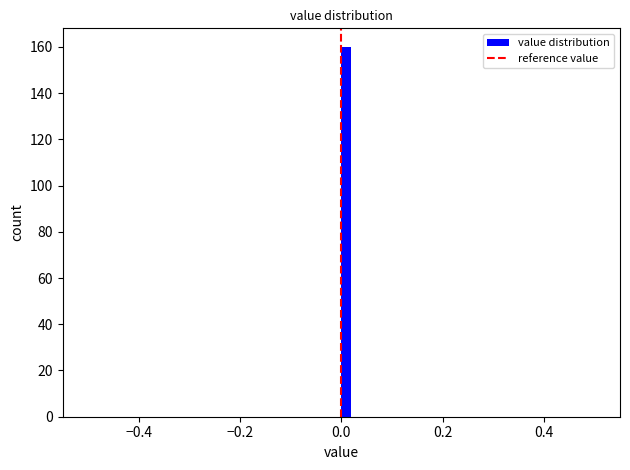

Read against the x-axis, roughly where is the centre of the tallest bar?

0.02